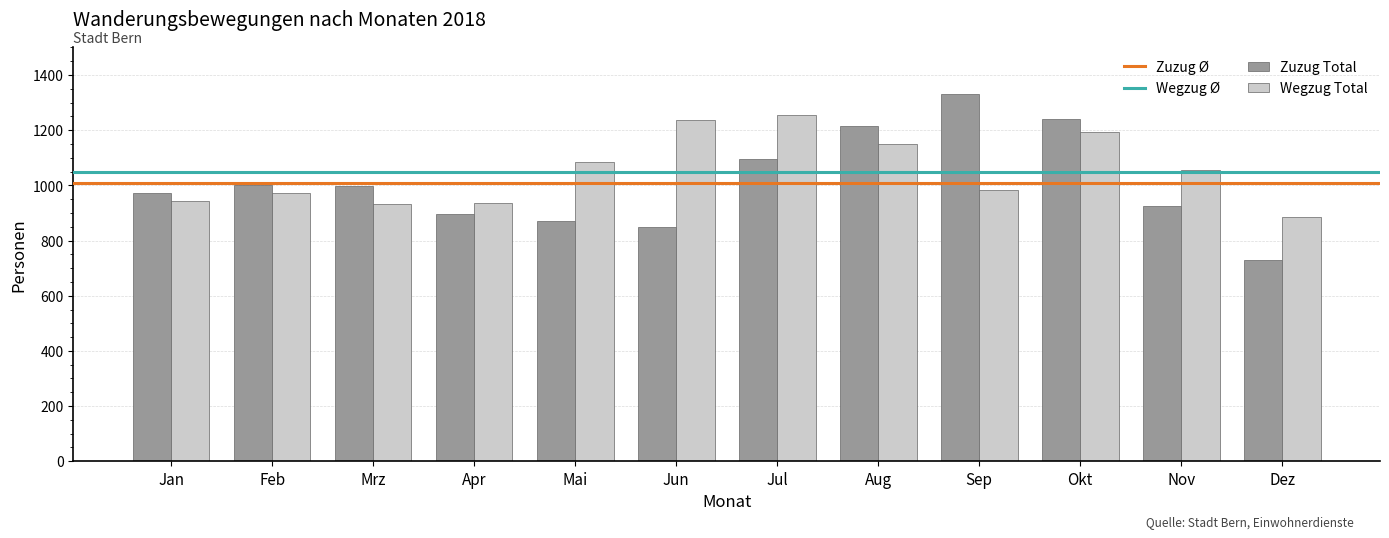

Which series has the largest total across all categories?

Wegzug Total